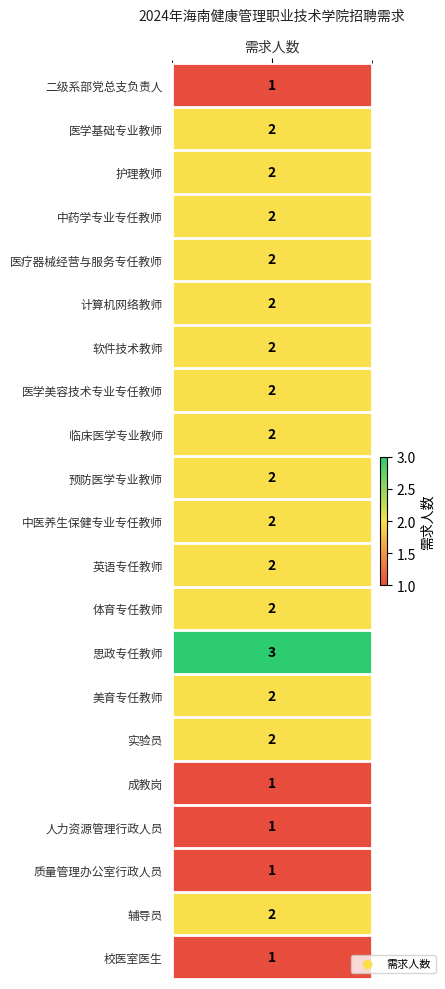

Approximately how many times larger is the value at 18 compared to 11?

0.5